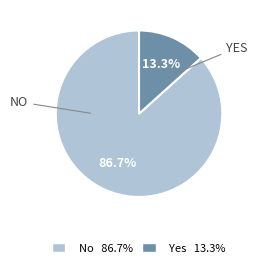

Count the number of slices in the pie.

2